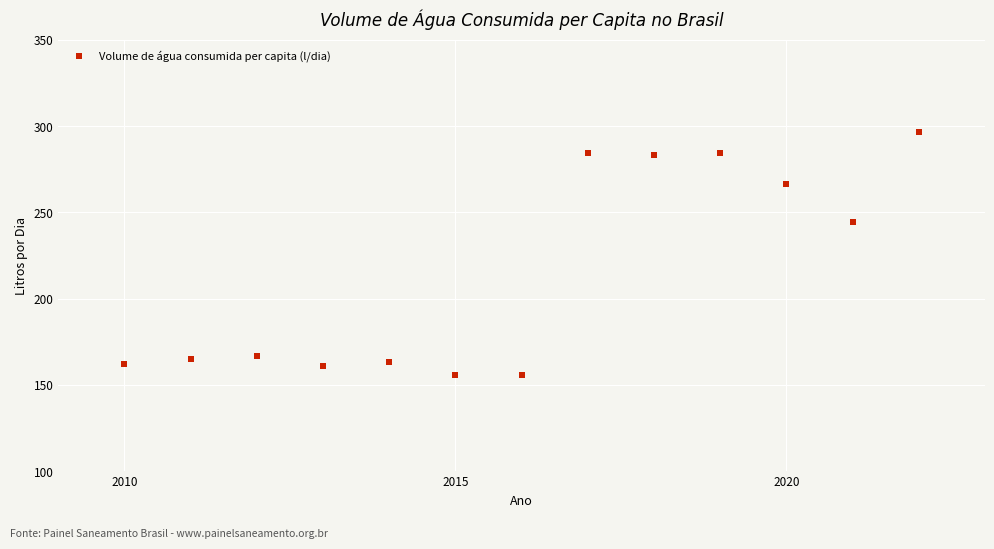

What is the range of Y values (max minus min)?

140.8